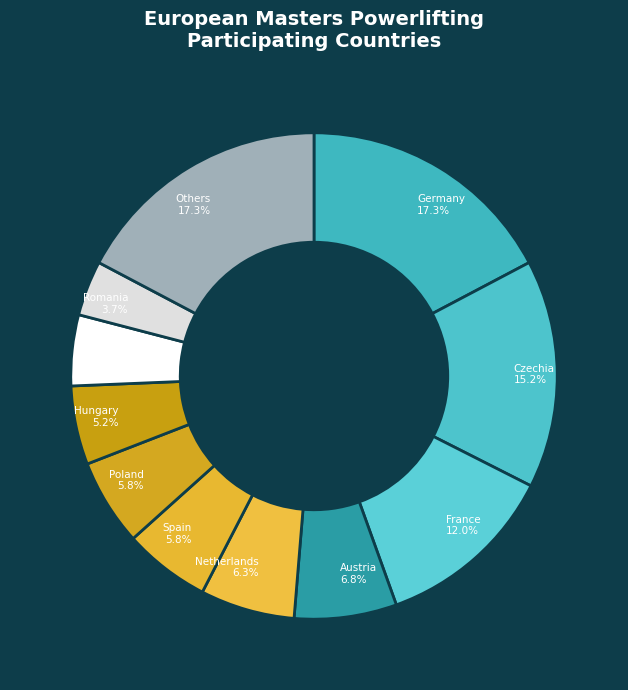

How many slices are in this pie chart?

11